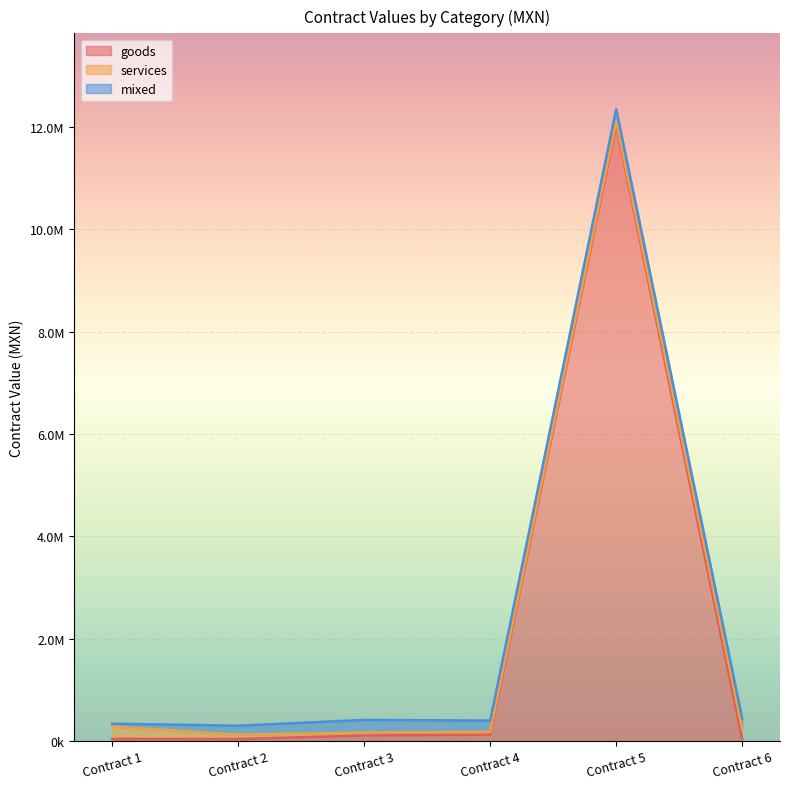

How many values in the services series exceed 84000?

2